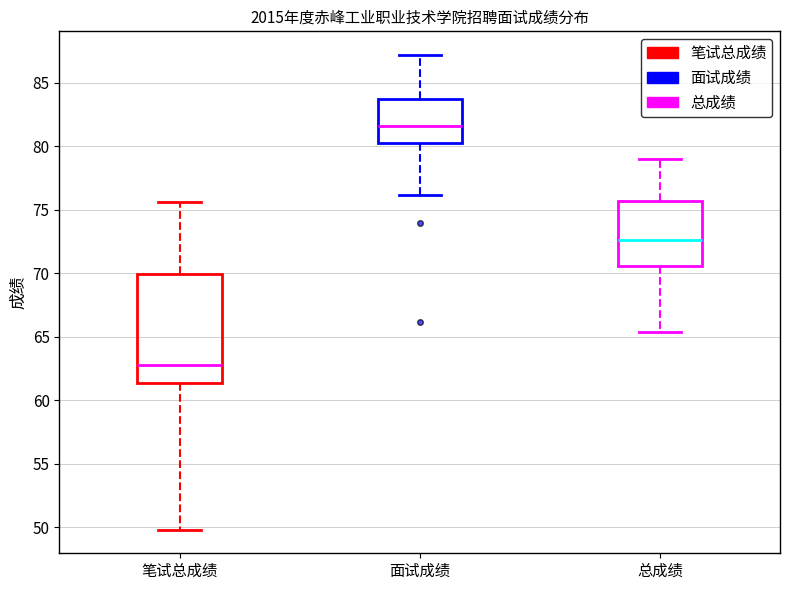

Which box's median line is the highest?

面试成绩